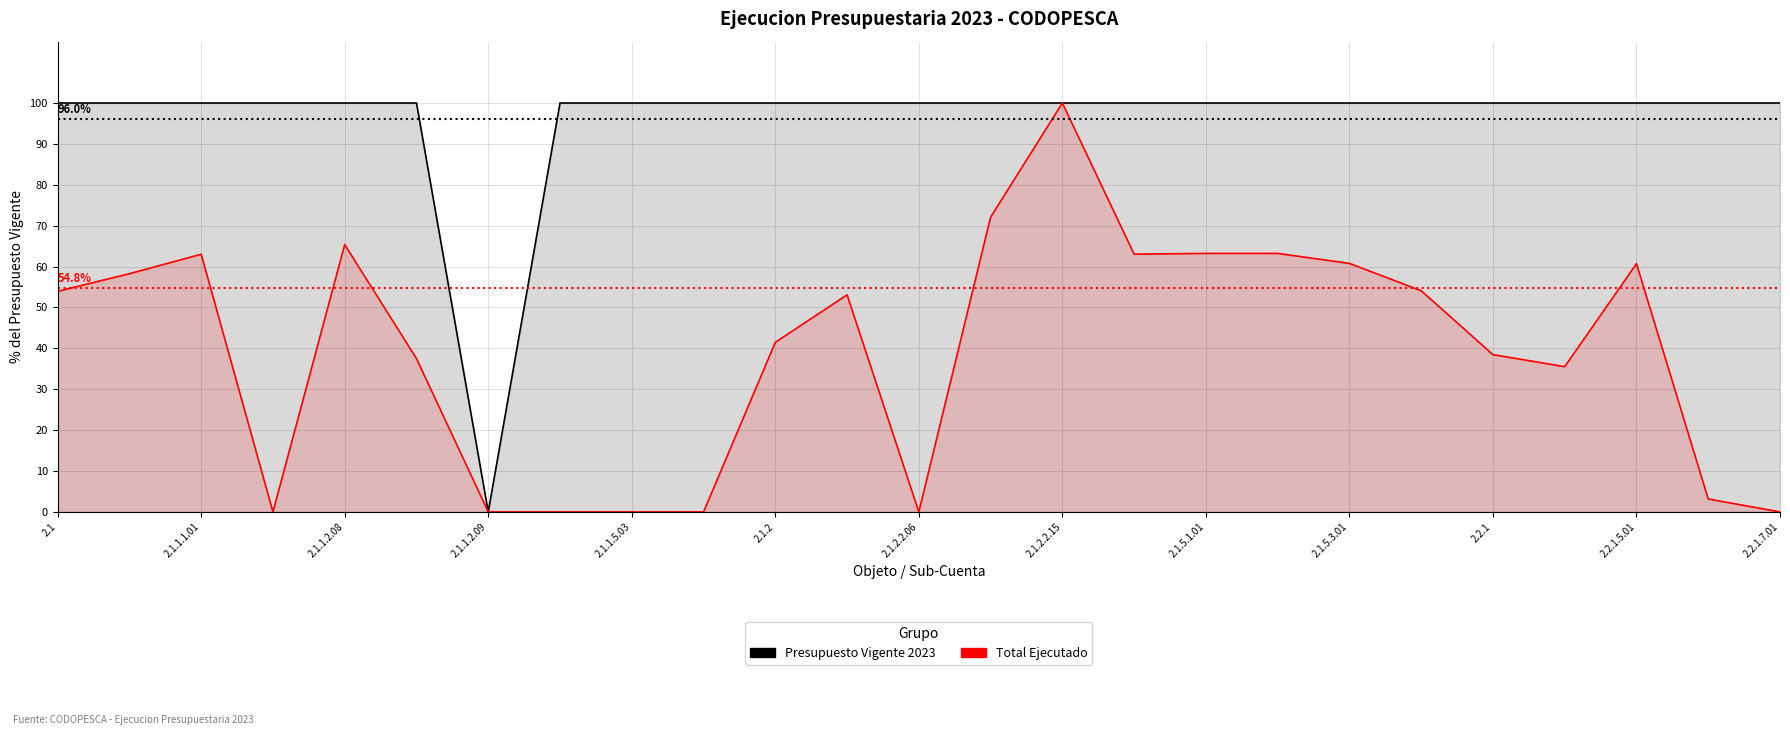

True or false: Total Ejecutado and Presupuesto Vigente 2023 intersect in this chart.

False